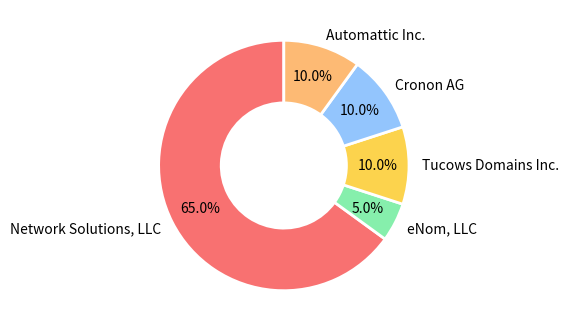

Do Network Solutions, LLC and eNom, LLC together represent more than half of the pie?

Yes